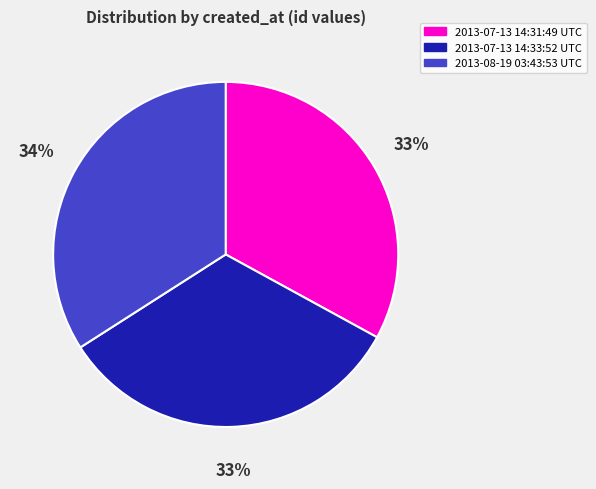

Combined, do 2013-07-13 14:31:49 UTC and 2013-07-13 14:33:52 UTC account for over 50%?

Yes